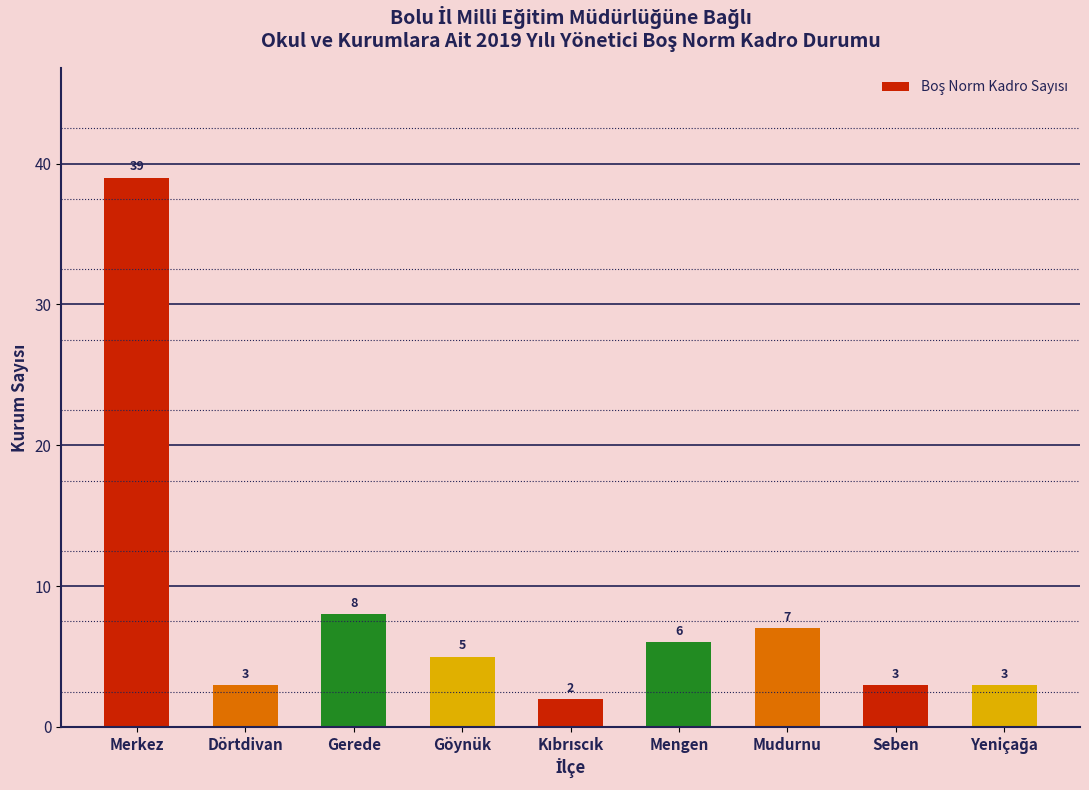

Are the bars horizontal?

No